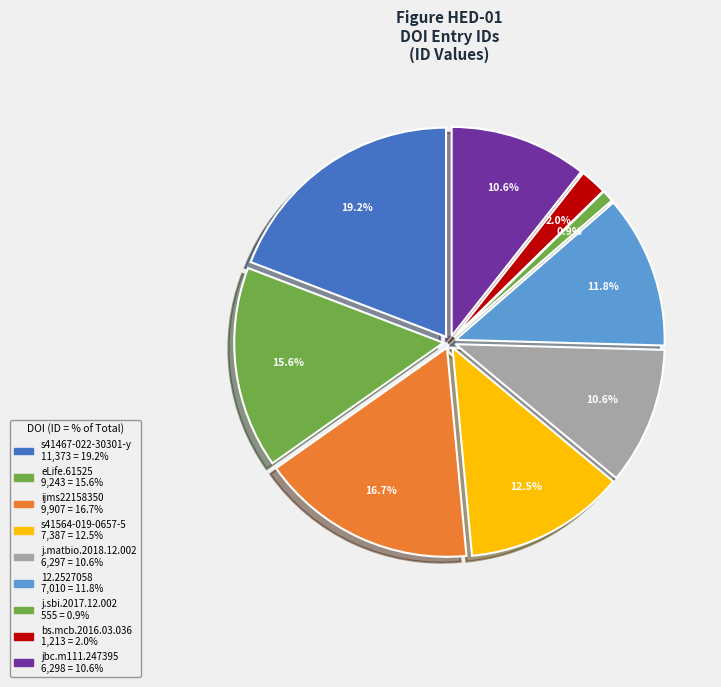

True or false: 10.1016/j.matbio.2018.12.002 accounts for 11% of the total.

True